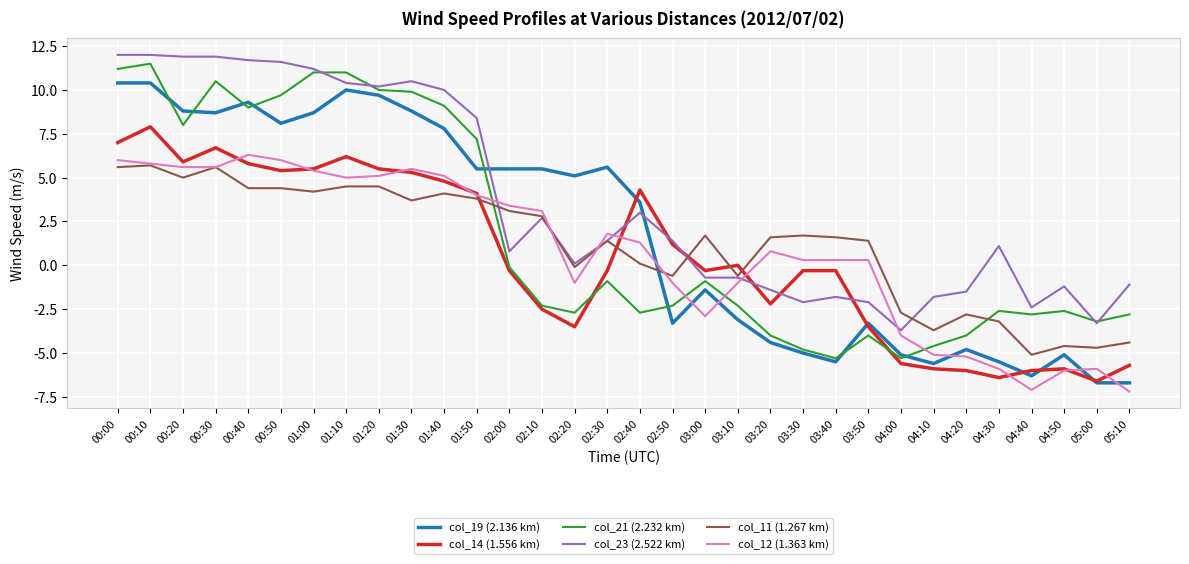

After their last crossing, which series has the higher values: col_21 (2.232 km) or col_14 (1.556 km)?

col_21 (2.232 km)